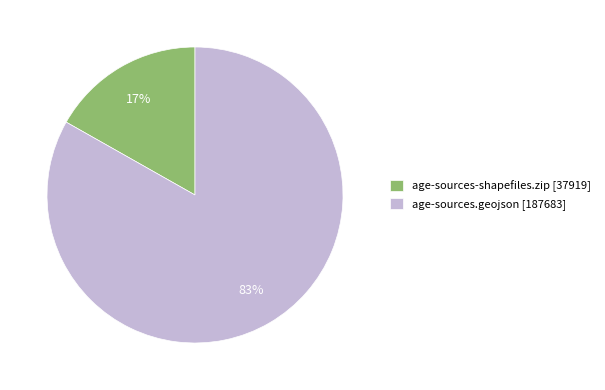

How many segments does this pie chart have?

2